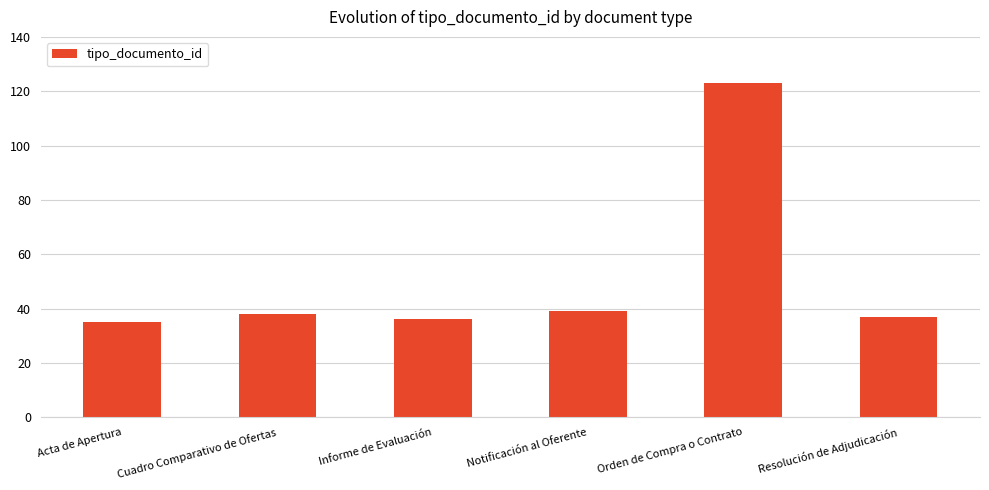

What is the minimum value shown in the chart?

35